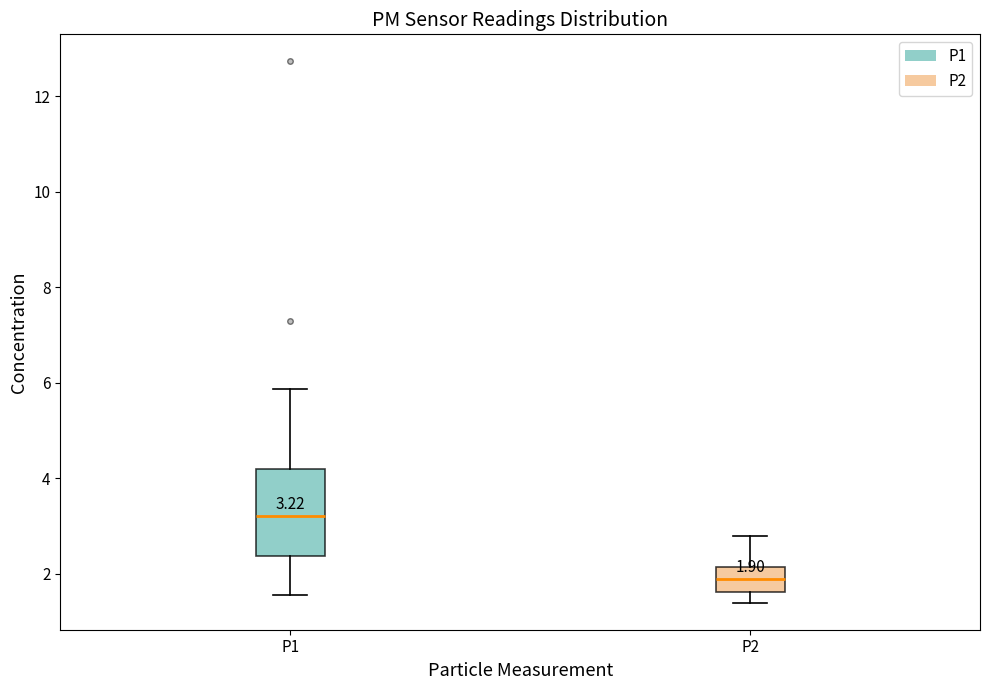

Which box's median line is the lowest?

P2